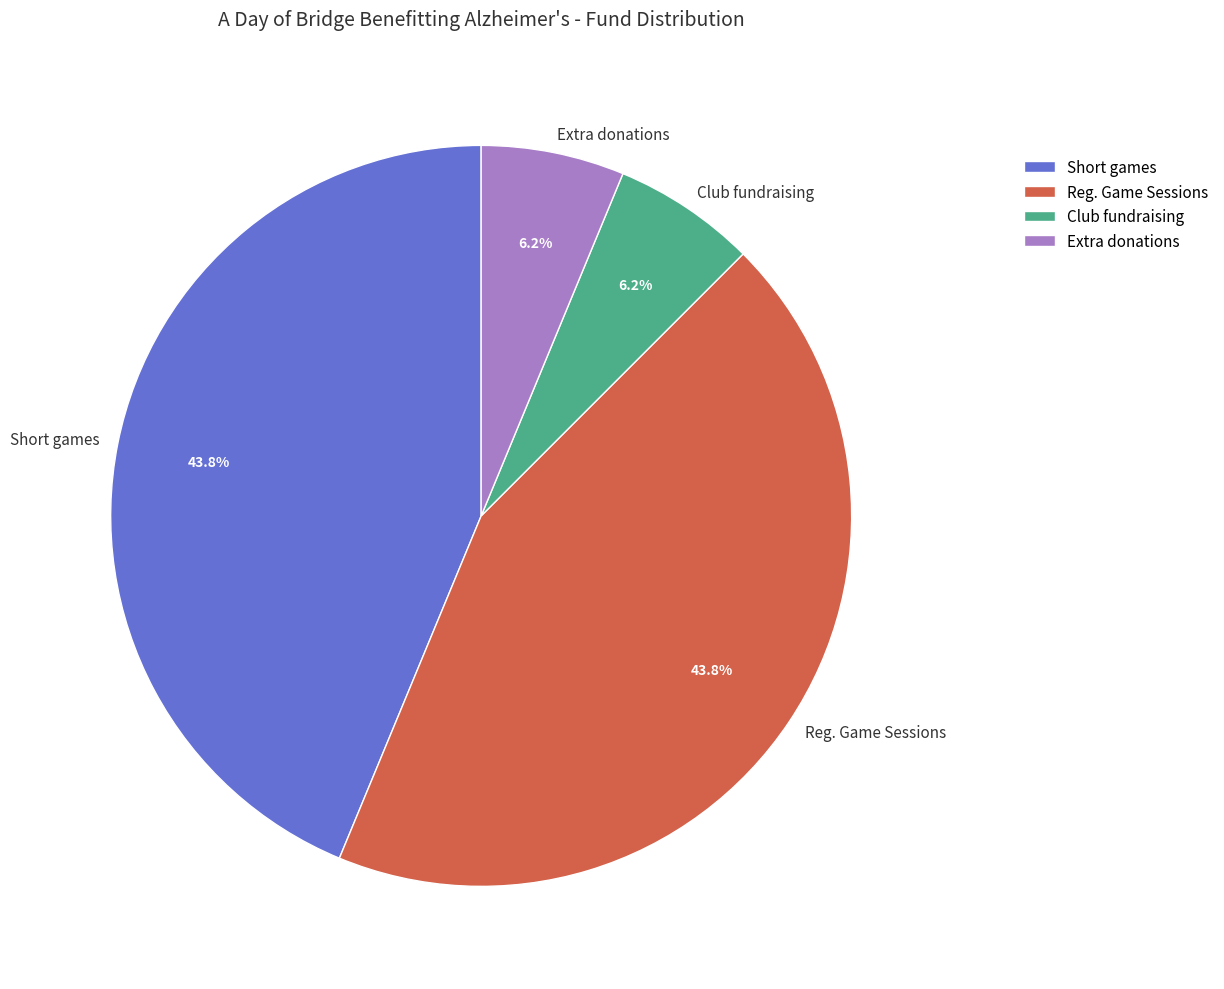

Which has a higher value, Short games or Extra donations?

Short games